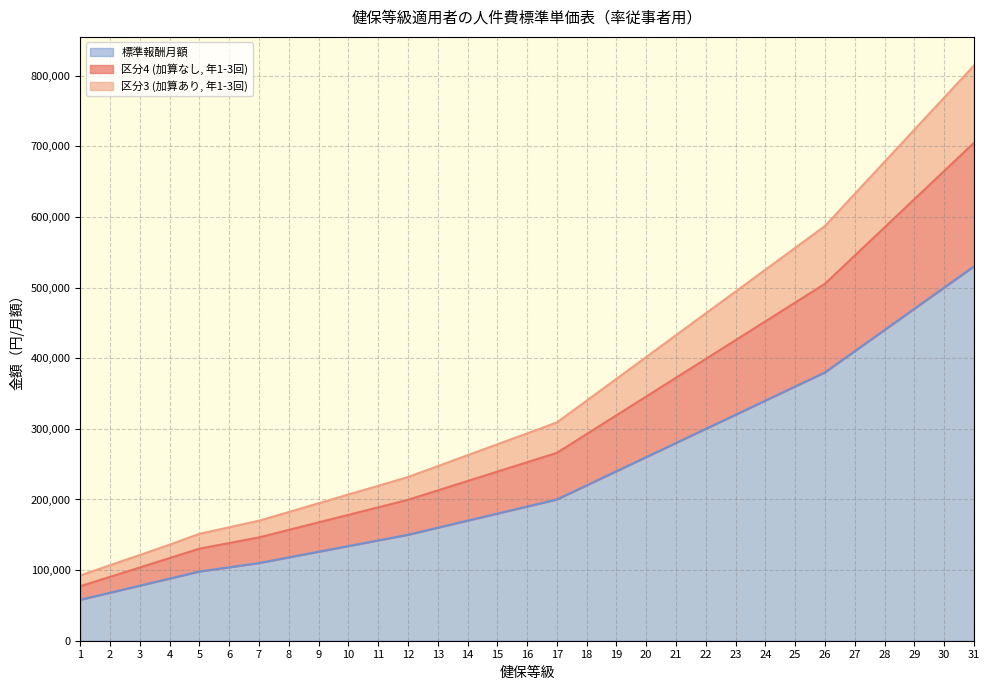

The value of 標準報酬月額 at 28 is 582526. True or false?

False